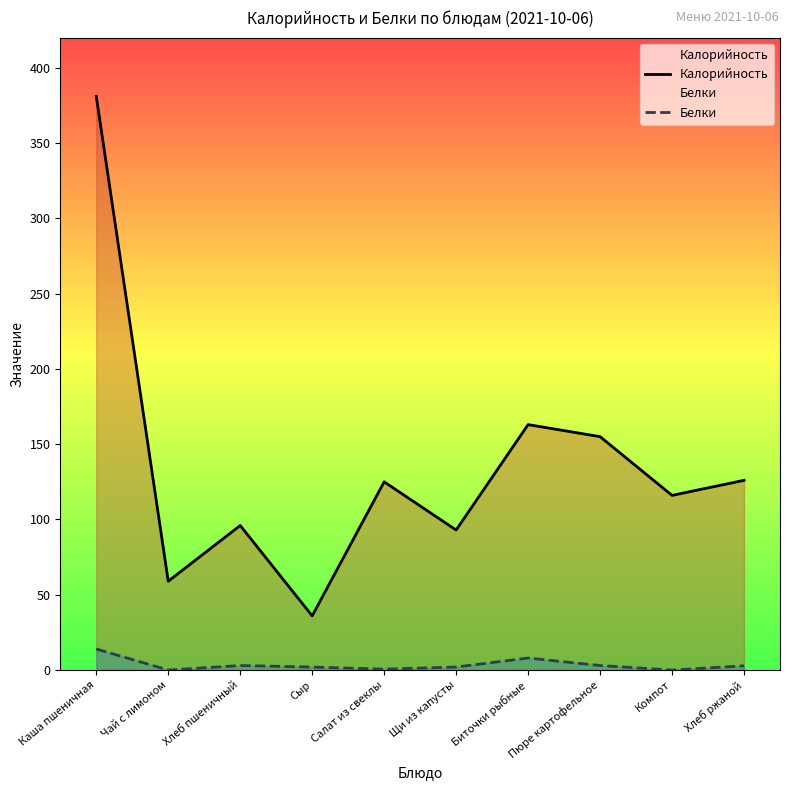

True or false: Белки has more than 0 interior local peaks.

True